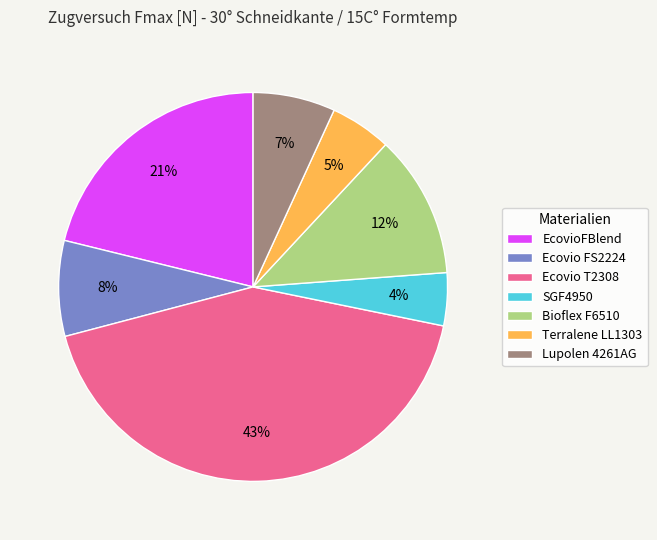

Rank the categories by value from highest to lowest.

Ecovio T2308, EcovioFBlend, Bioflex F6510, Ecovio FS2224, Lupolen 4261AG, Terralene LL1303, SGF4950